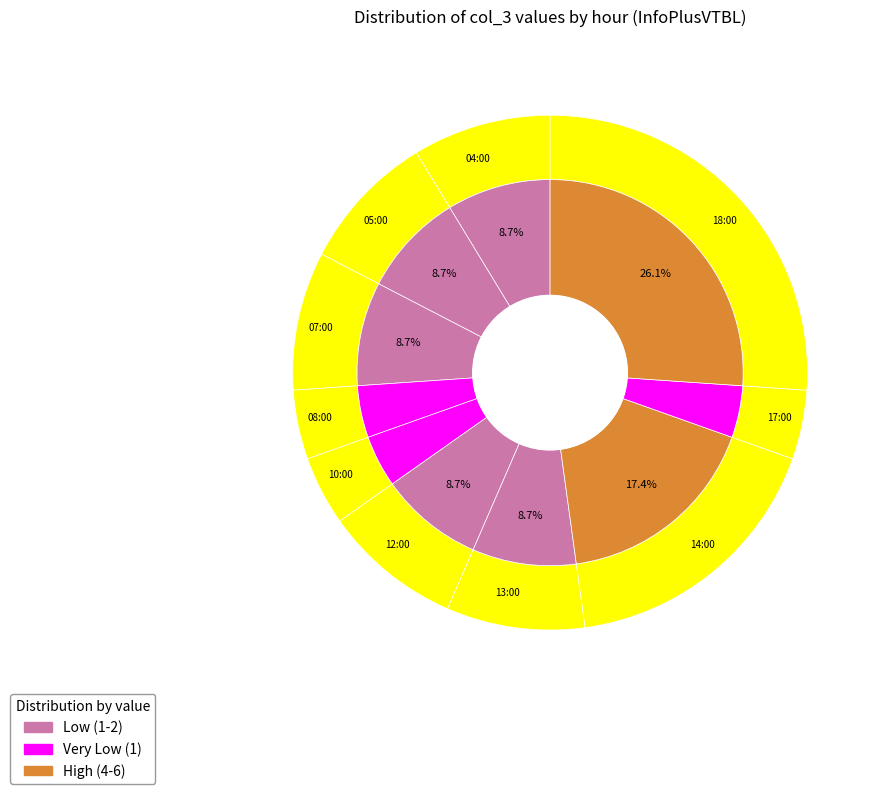

Which category has the smallest portion of the pie?

08:00